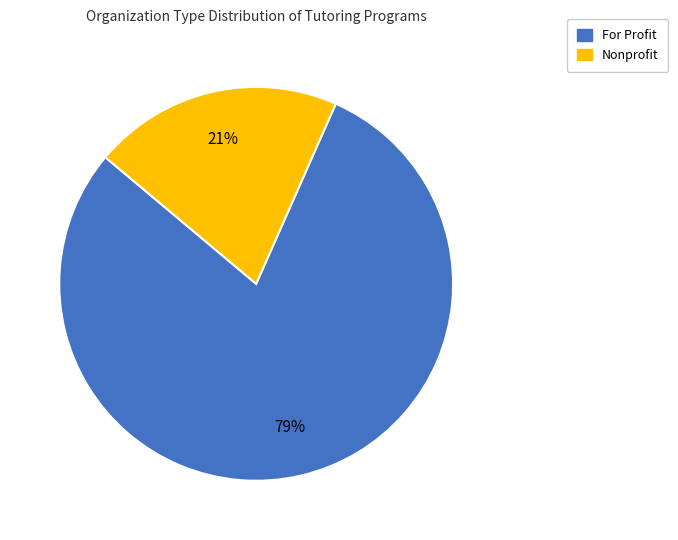

Do For Profit and Nonprofit together represent more than half of the pie?

Yes